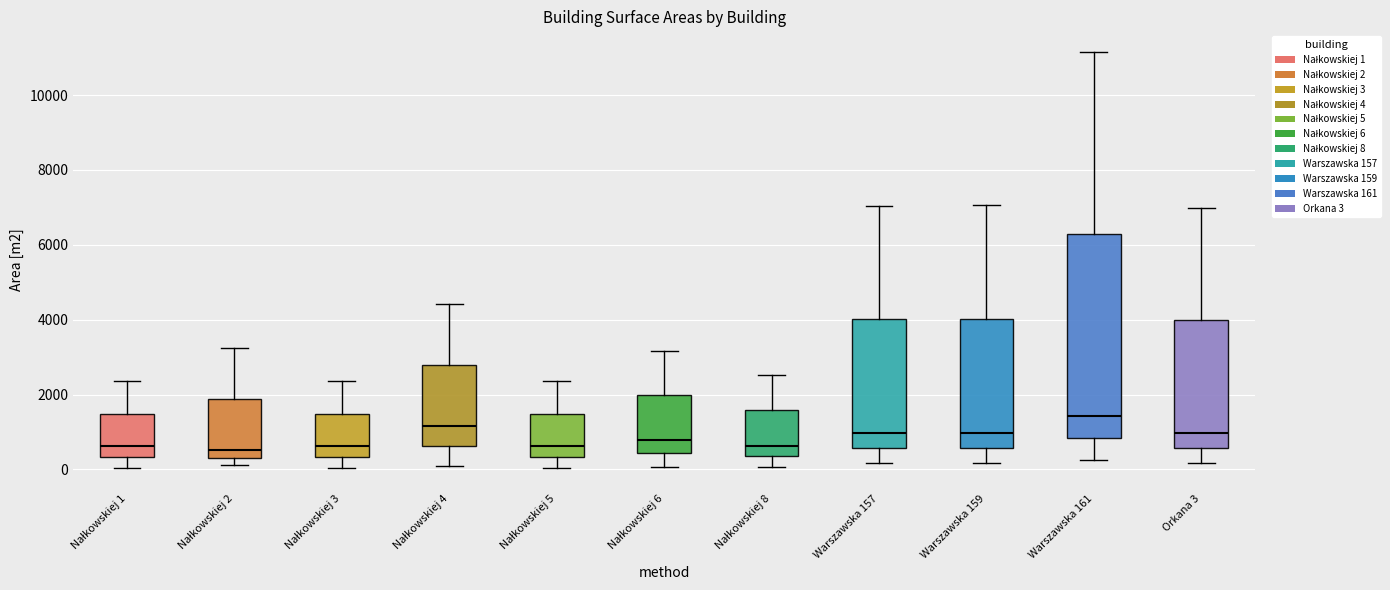

Reading left to right, transcribe this box plot: for each box, give where its median line is, the range the box spans, and where its two whiskers end, as read against the y-axis. The values are not printed on the chart, so give them approximately, as read against the axis.

Nałkowskiej 1: median 600, box 400 to 1400, whiskers 0 to 2400
Nałkowskiej 2: median 600, box 400 to 1800, whiskers 200 to 3200
Nałkowskiej 3: median 600, box 400 to 1400, whiskers 0 to 2400
Nałkowskiej 4: median 1200, box 600 to 2800, whiskers 200 to 4400
Nałkowskiej 5: median 600, box 400 to 1400, whiskers 0 to 2400
Nałkowskiej 6: median 800, box 400 to 2000, whiskers 0 to 3200
Nałkowskiej 8: median 600, box 400 to 1600, whiskers 0 to 2600
Warszawska 157: median 1000, box 600 to 4000, whiskers 200 to 7000
Warszawska 159: median 1000, box 600 to 4000, whiskers 200 to 7000
Warszawska 161: median 1400, box 800 to 6200, whiskers 200 to 11200
Orkana 3: median 1000, box 600 to 4000, whiskers 200 to 7000